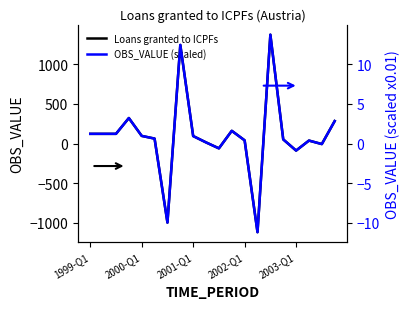

After their last crossing, which series has the higher values: OBS_VALUE (scaled) or Loans granted to ICPFs?

Loans granted to ICPFs